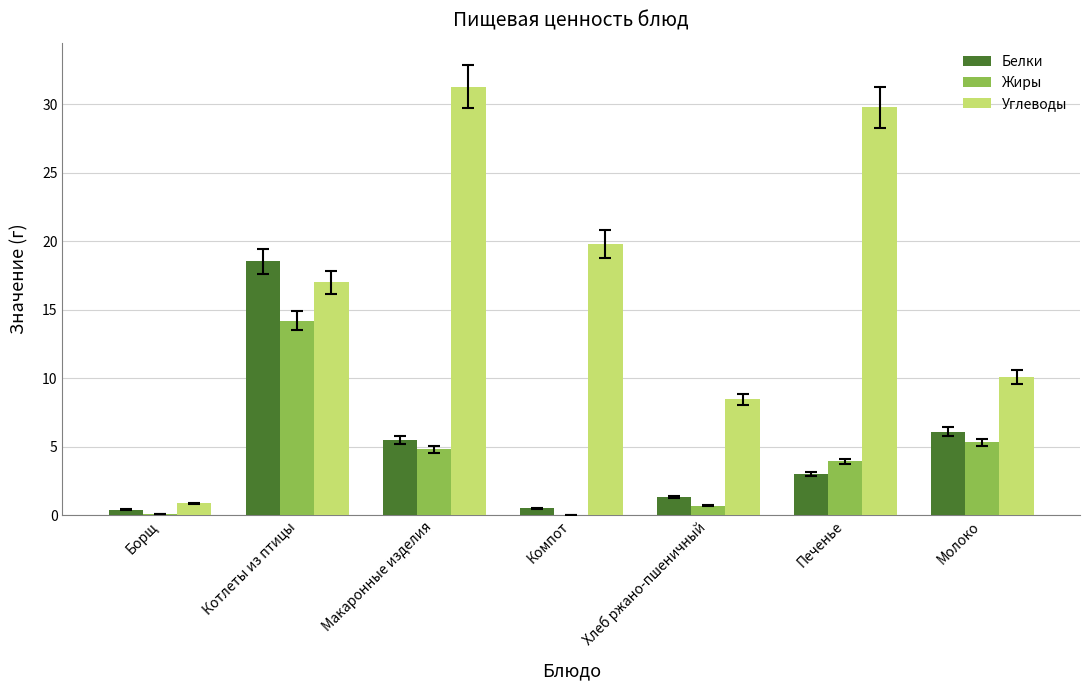

What is the highest value of the Углеводы series?

31.3